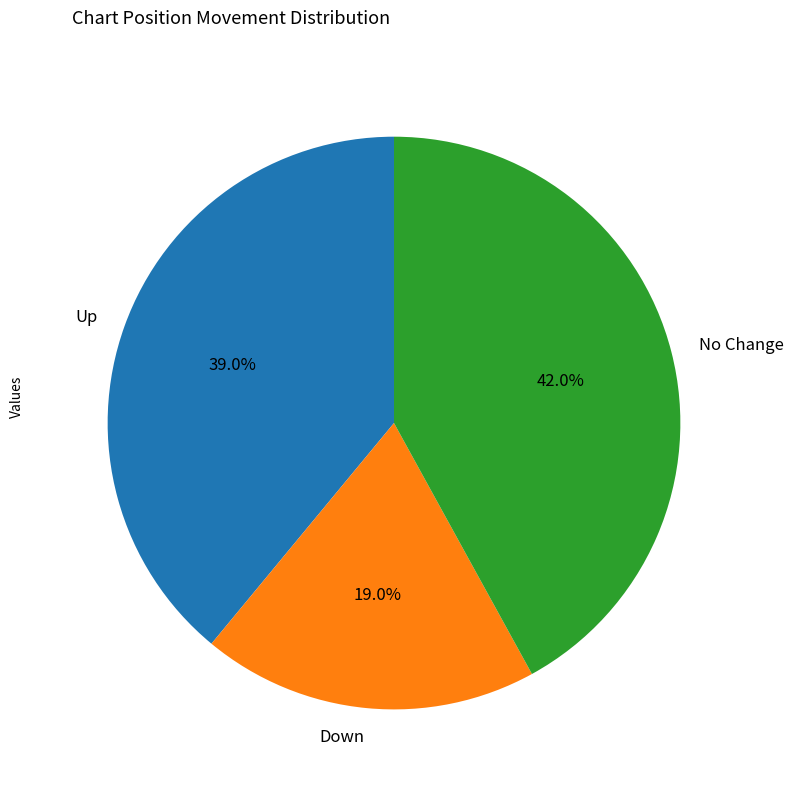

Which slice is the largest?

No Change